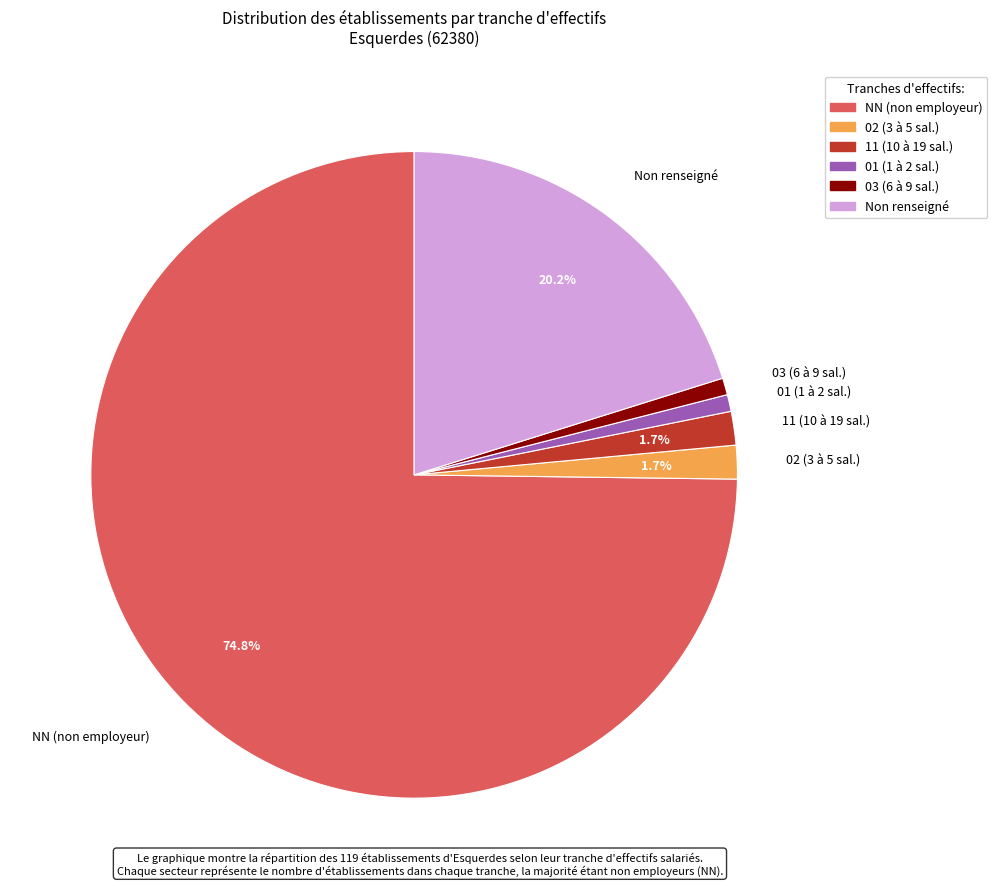

How many segments does this pie chart have?

6